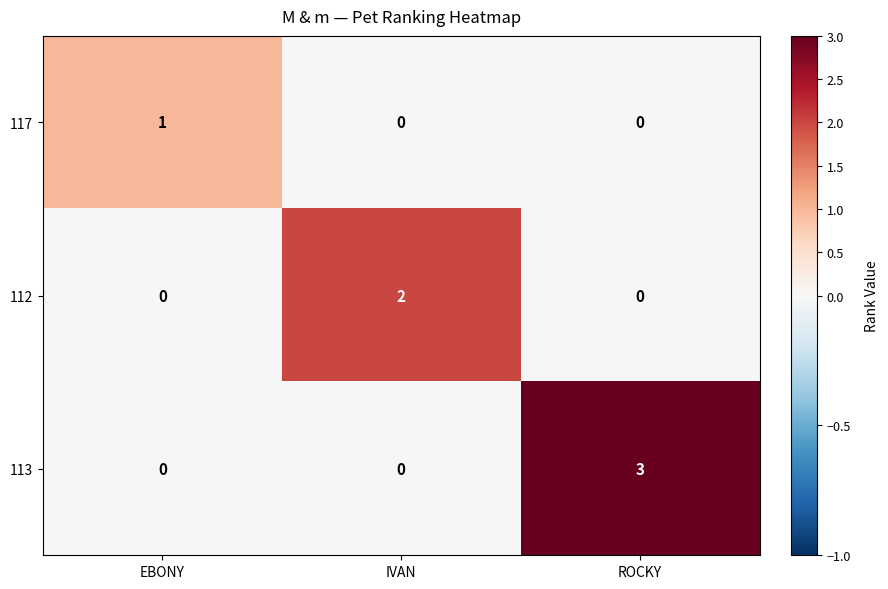

The value of 117 at EBONY is 1. True or false?

True